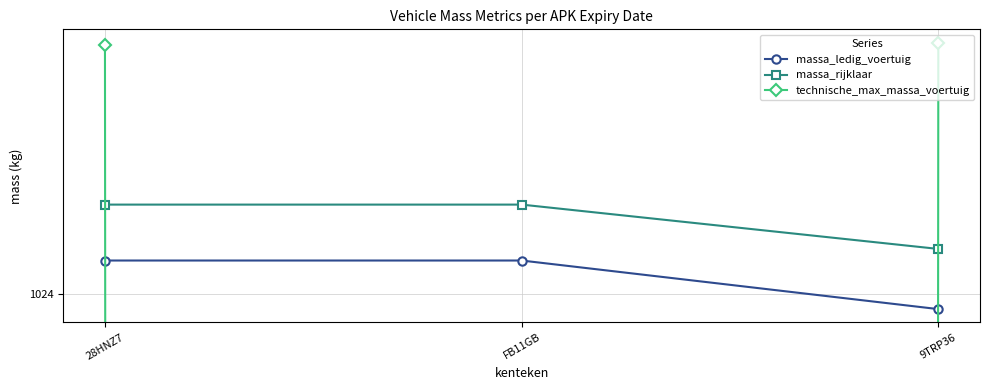

Rank the series by their average value, from highest to lowest.

massa_rijklaar, massa_ledig_voertuig, technische_max_massa_voertuig